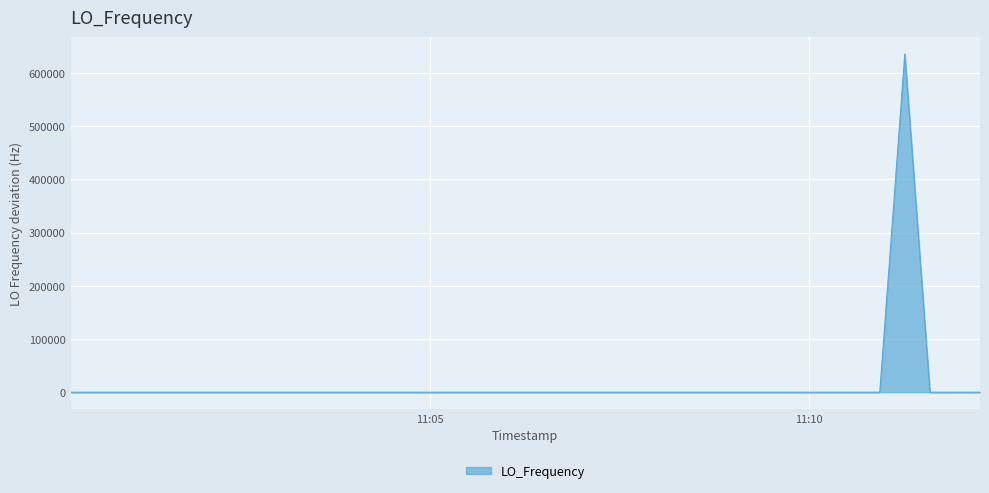

Count the number of categories in the chart.

40